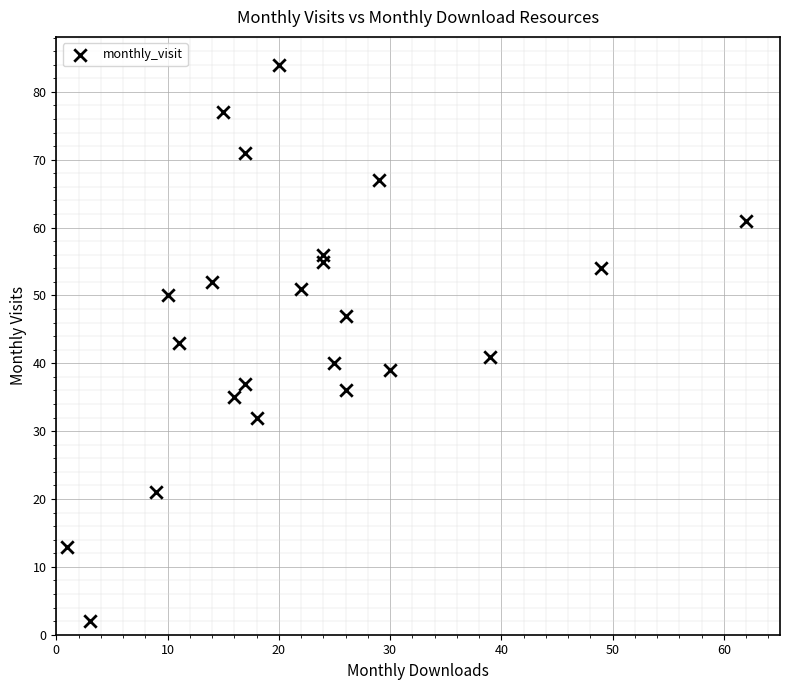

What is the range of Y values (max minus min)?

82